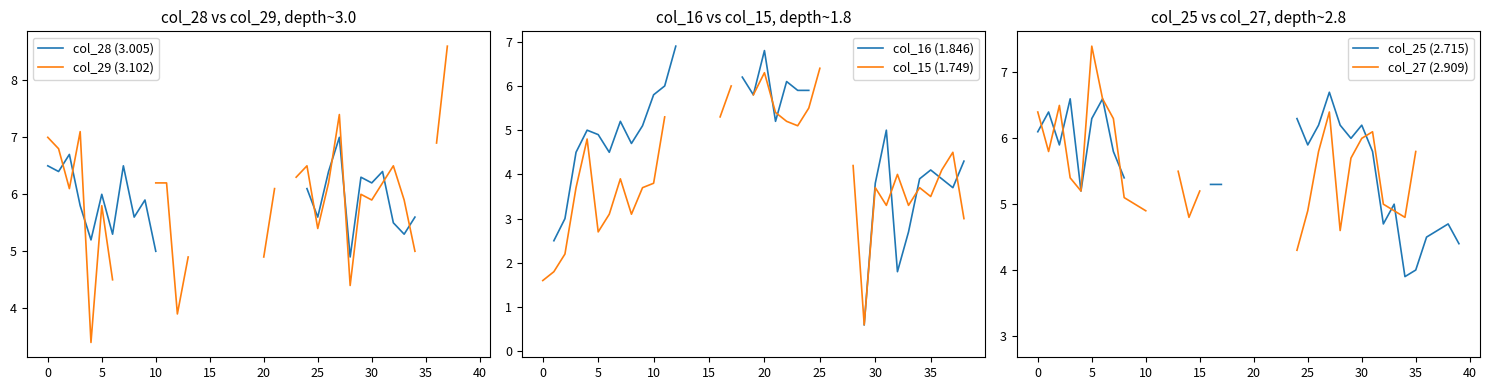

What are all the series names shown in the legend?

col_28 (3.005), col_29 (3.102), col_16 (1.846), col_15 (1.749), col_25 (2.715), col_27 (2.909)